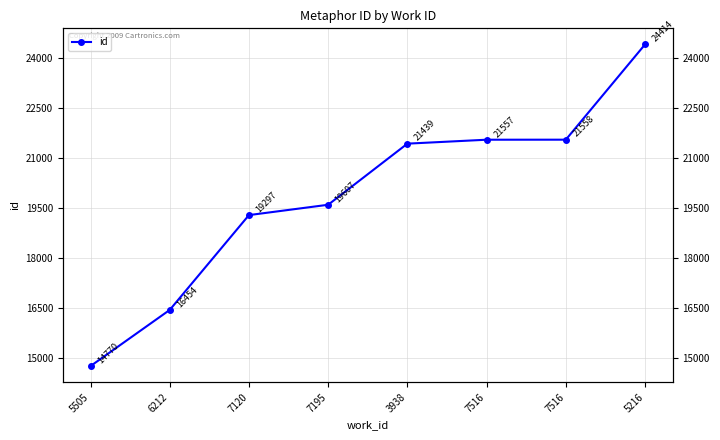

The value at 7120 is 19297. True or false?

True